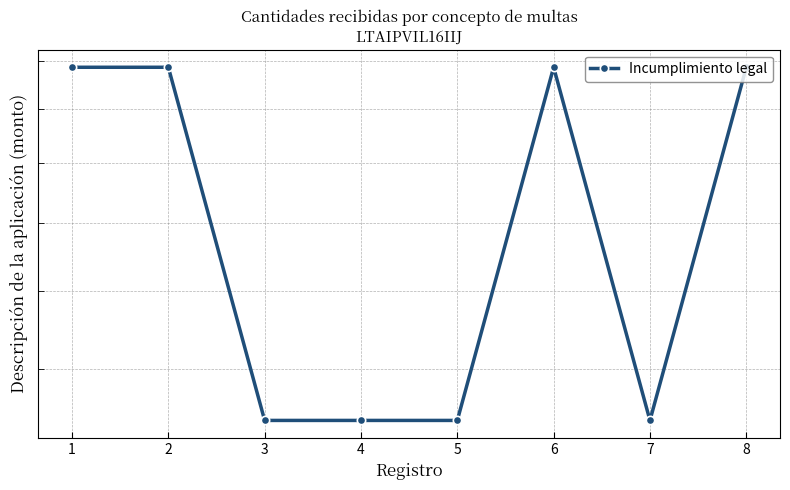

At which category does the data reach its first local peak?

6